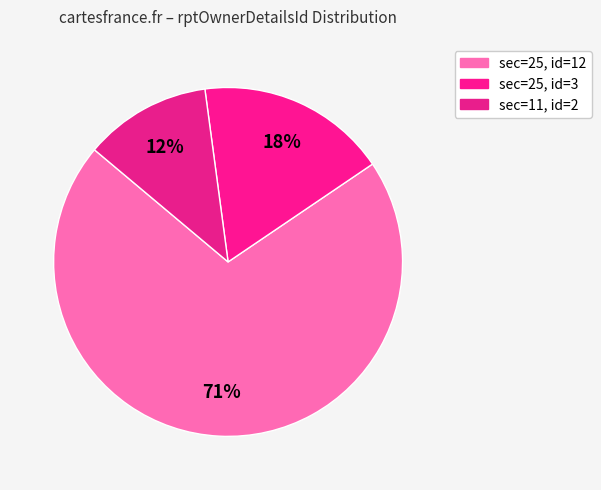

How many slices are in this pie chart?

3